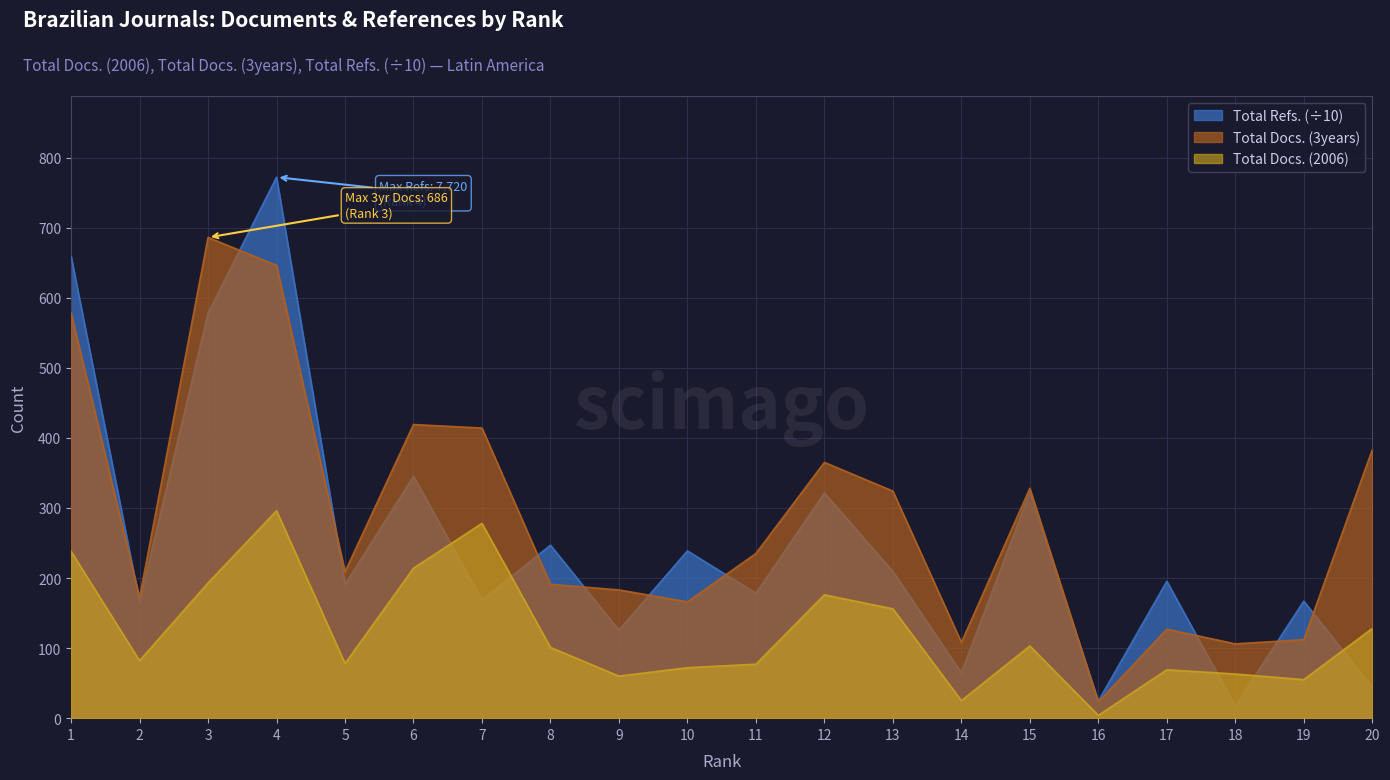

Which series has the widest spread of values?

Total Refs. (÷10)